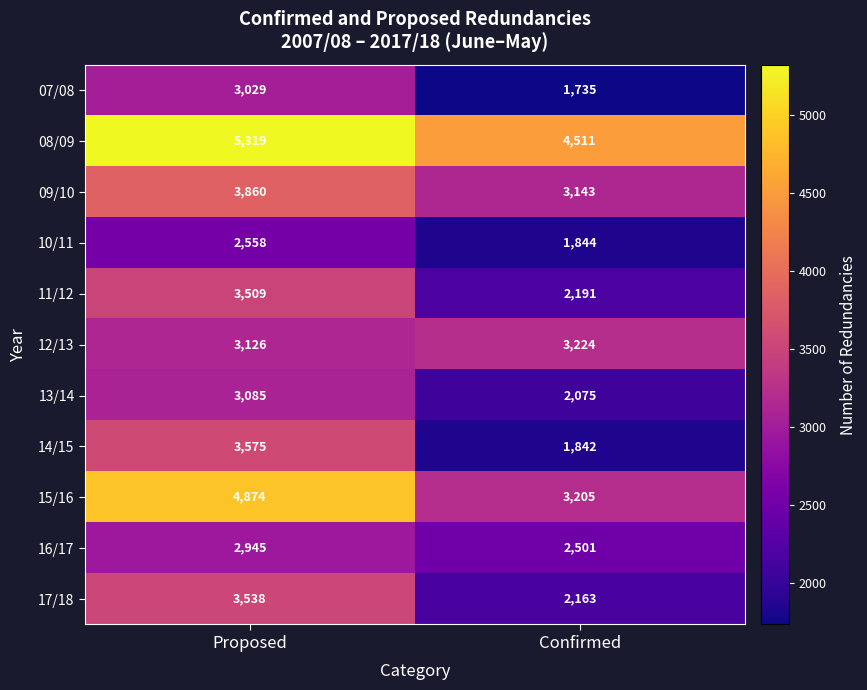

True or false: 10/11 has a value of 794 at Proposed.

False